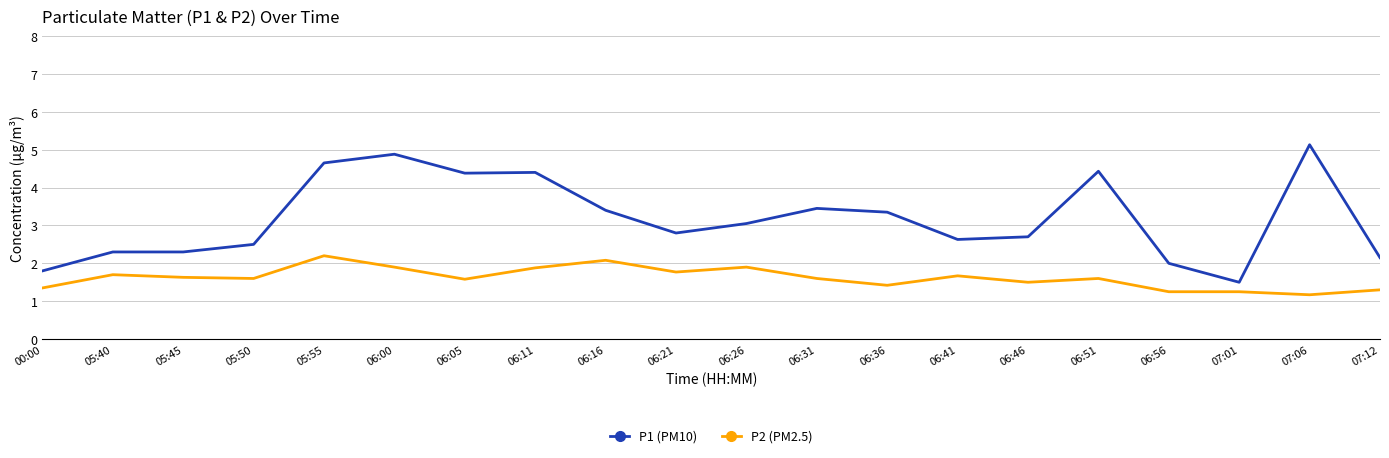

At 06:26, list the series in order from largest to smallest.

P1 (PM10), P2 (PM2.5)